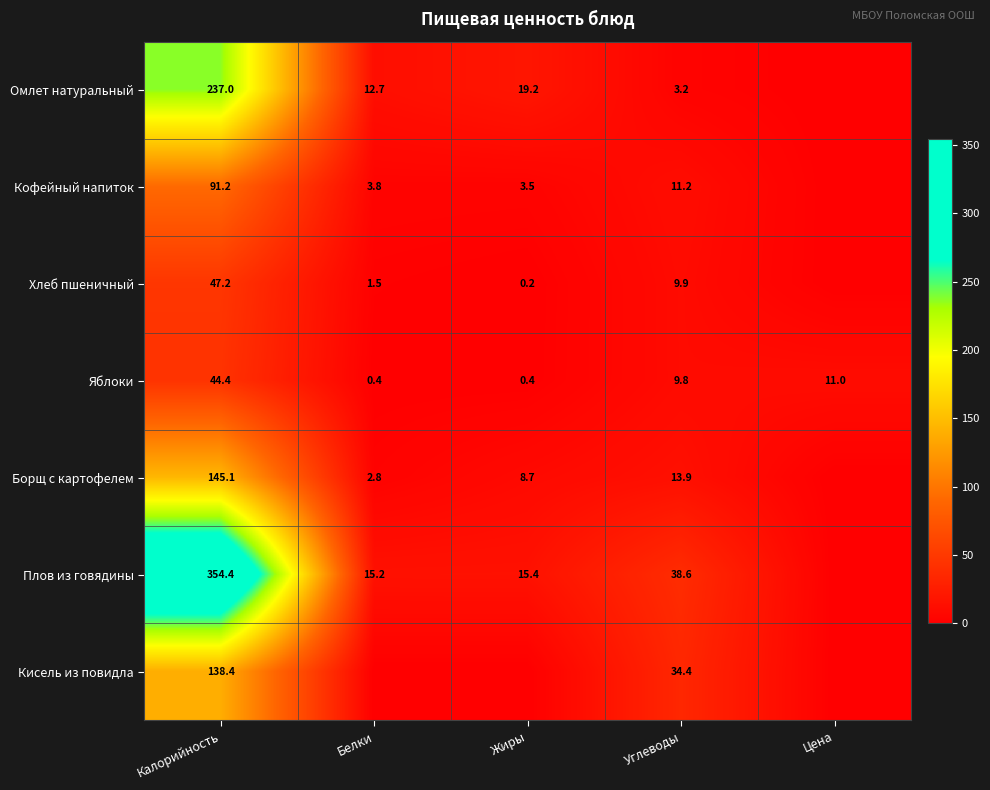

Is the value of Омлет натуральный at Жиры greater than the value of Хлеб пшеничный at Углеводы?

Yes